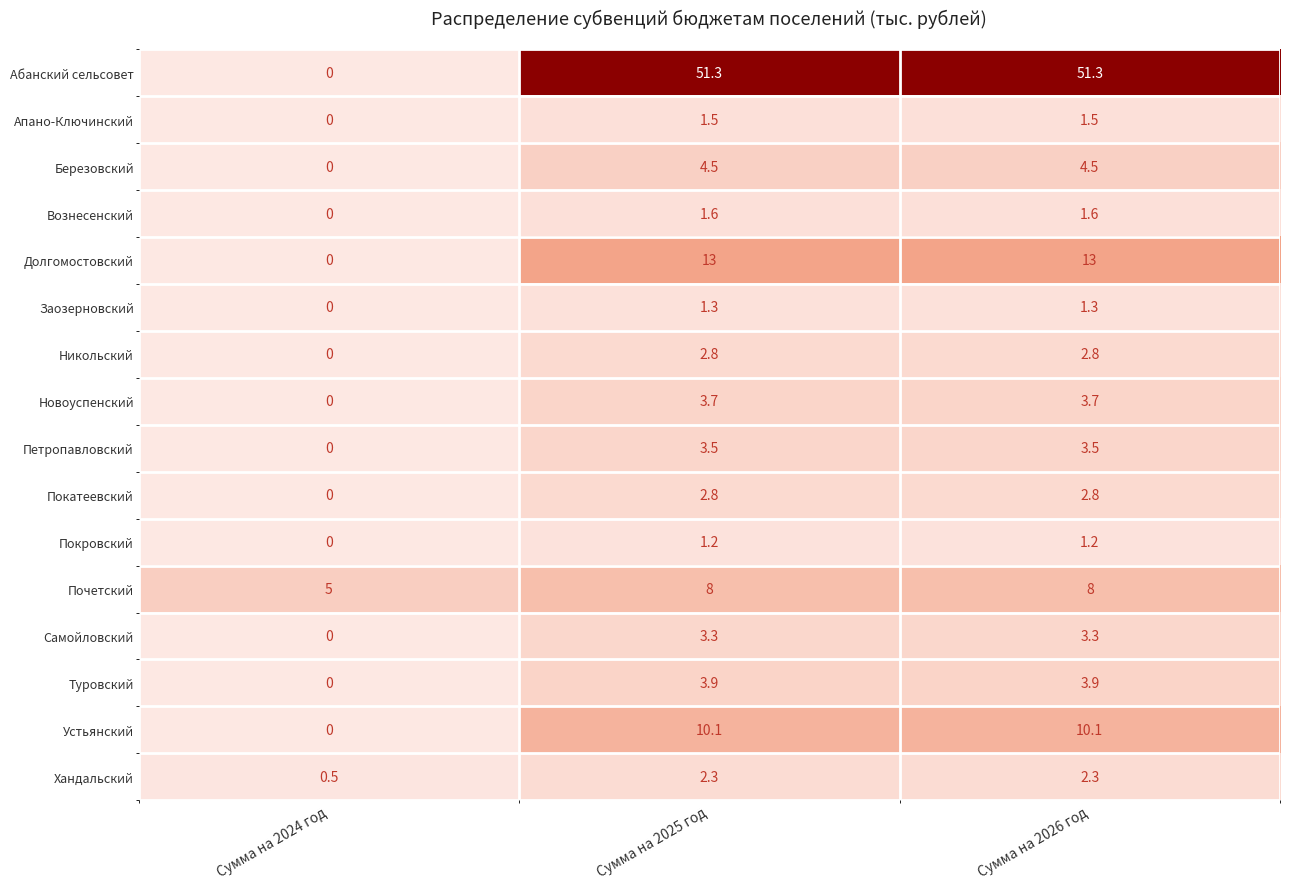

The value of Хандальский at Сумма на 2026 год is 2.3. True or false?

True